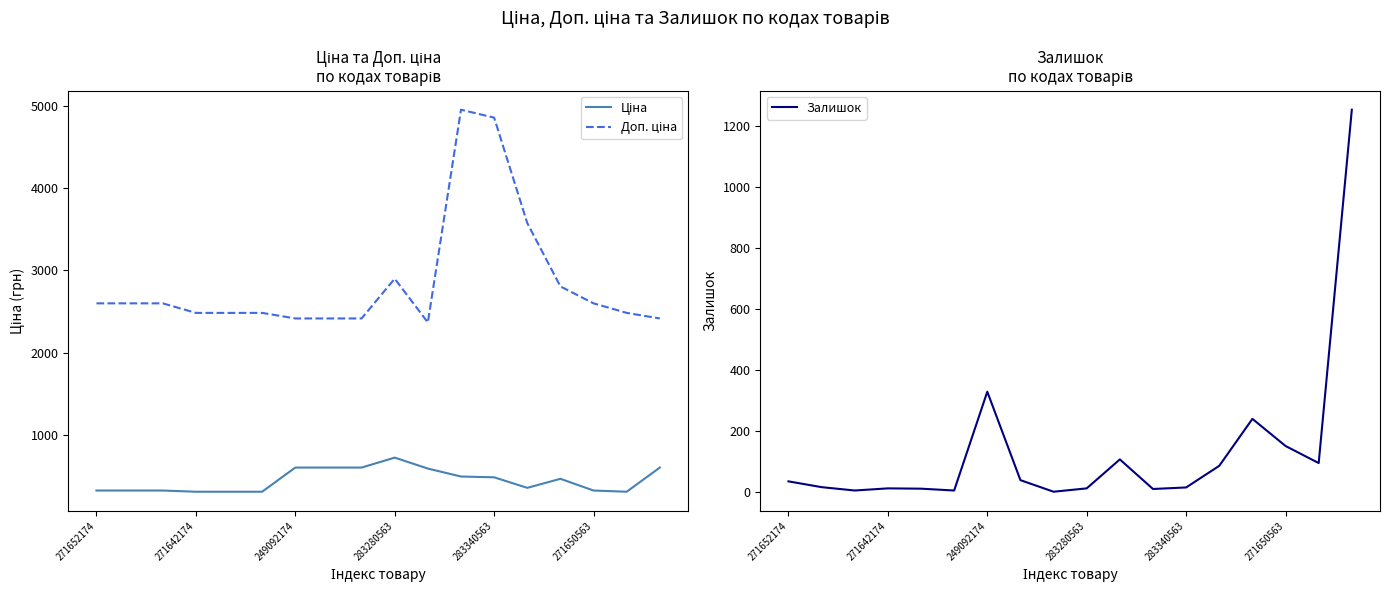

The value of Залишок at 271650563 is 150. True or false?

True